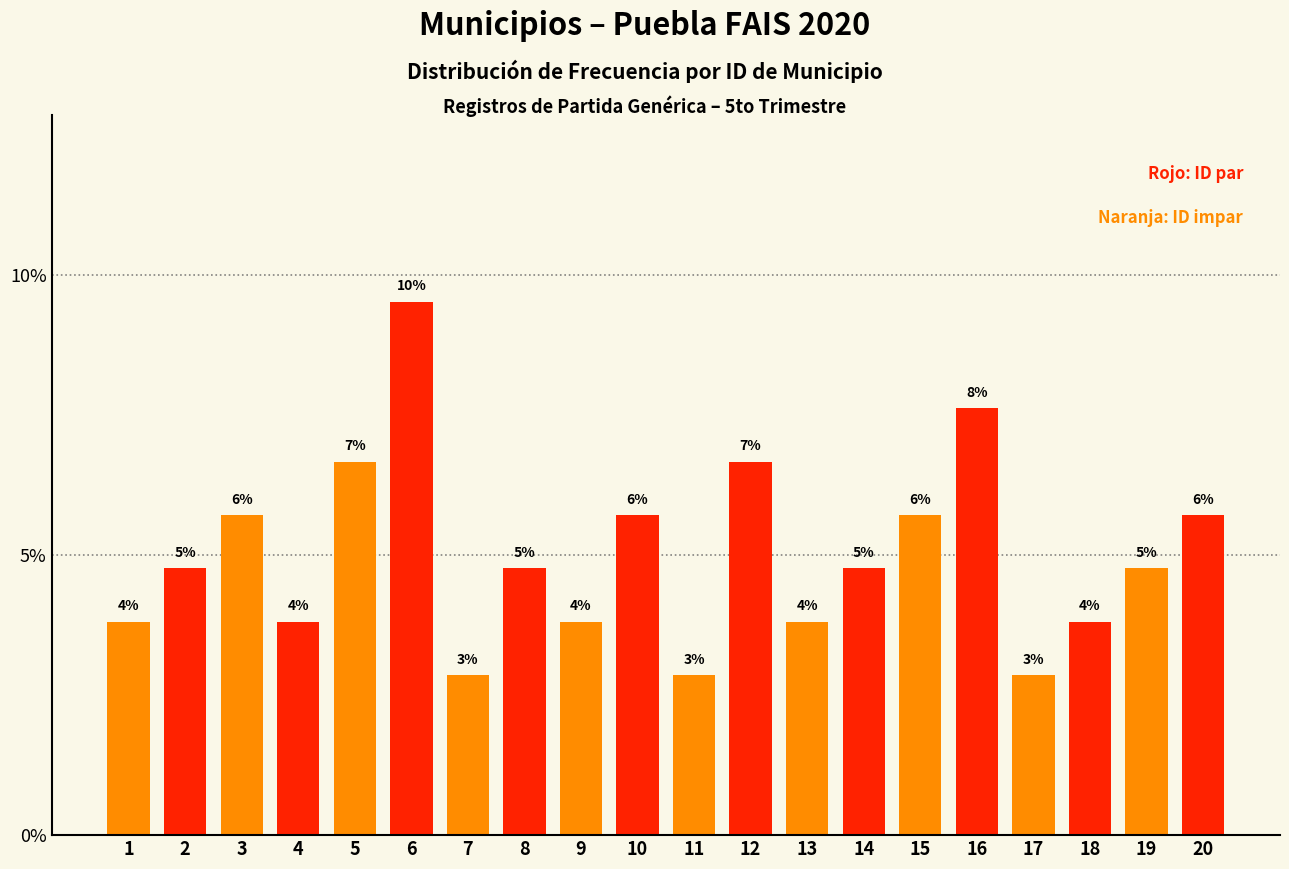

Does the chart contain any negative values?

No